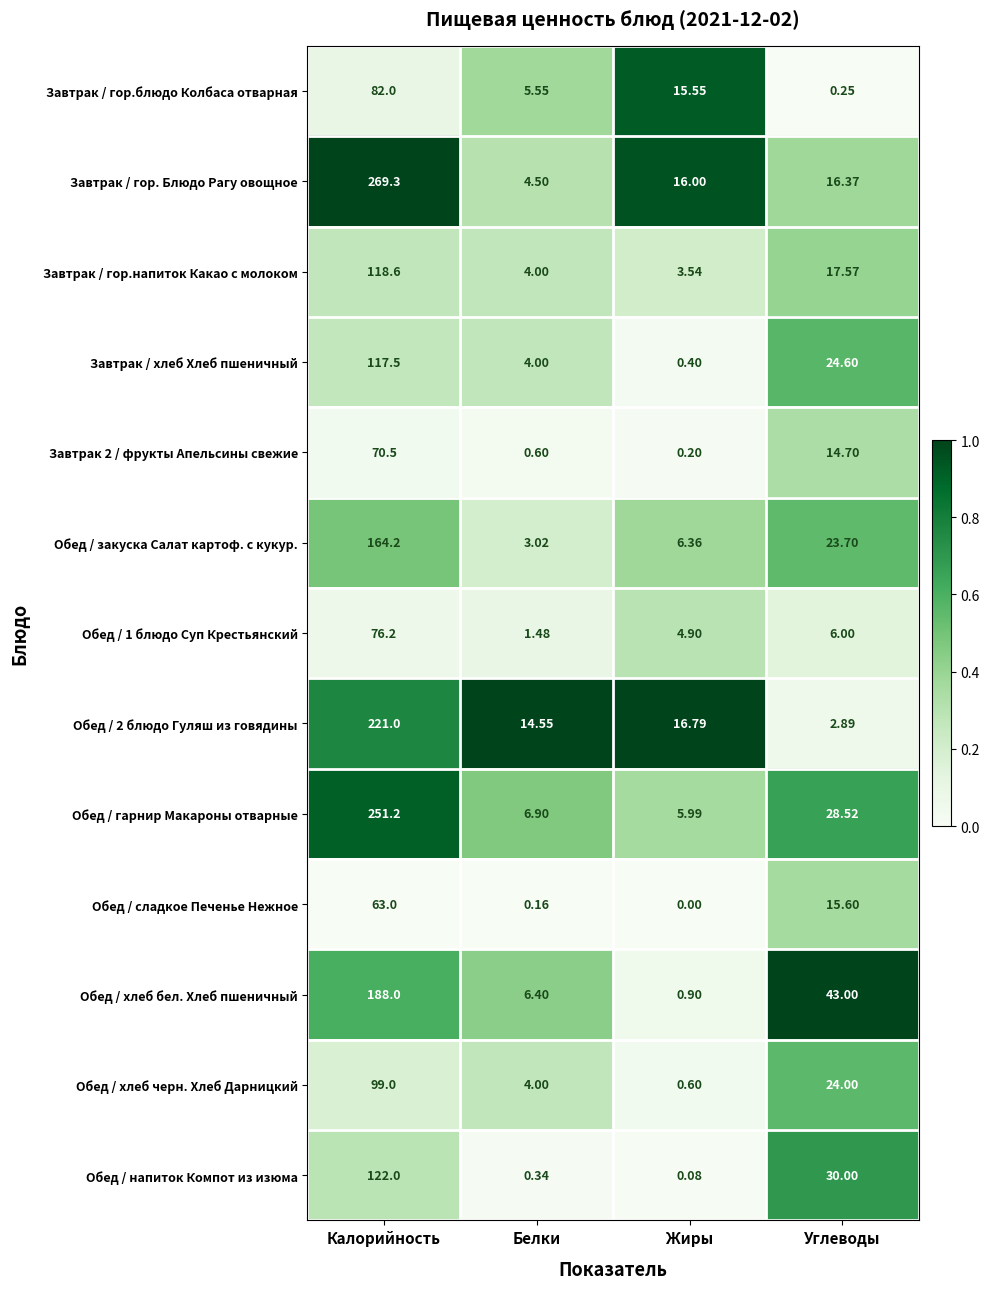

Which series changed the most between Белки and Жиры?

Завтрак / гор. Блюдо Рагу овощное